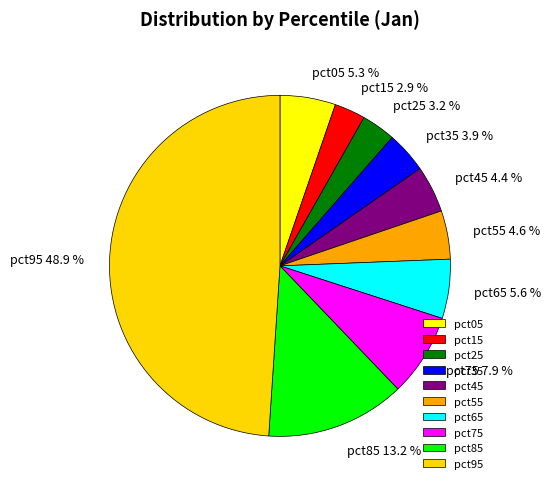

What percentage is NOT represented by pct55?

95.4%